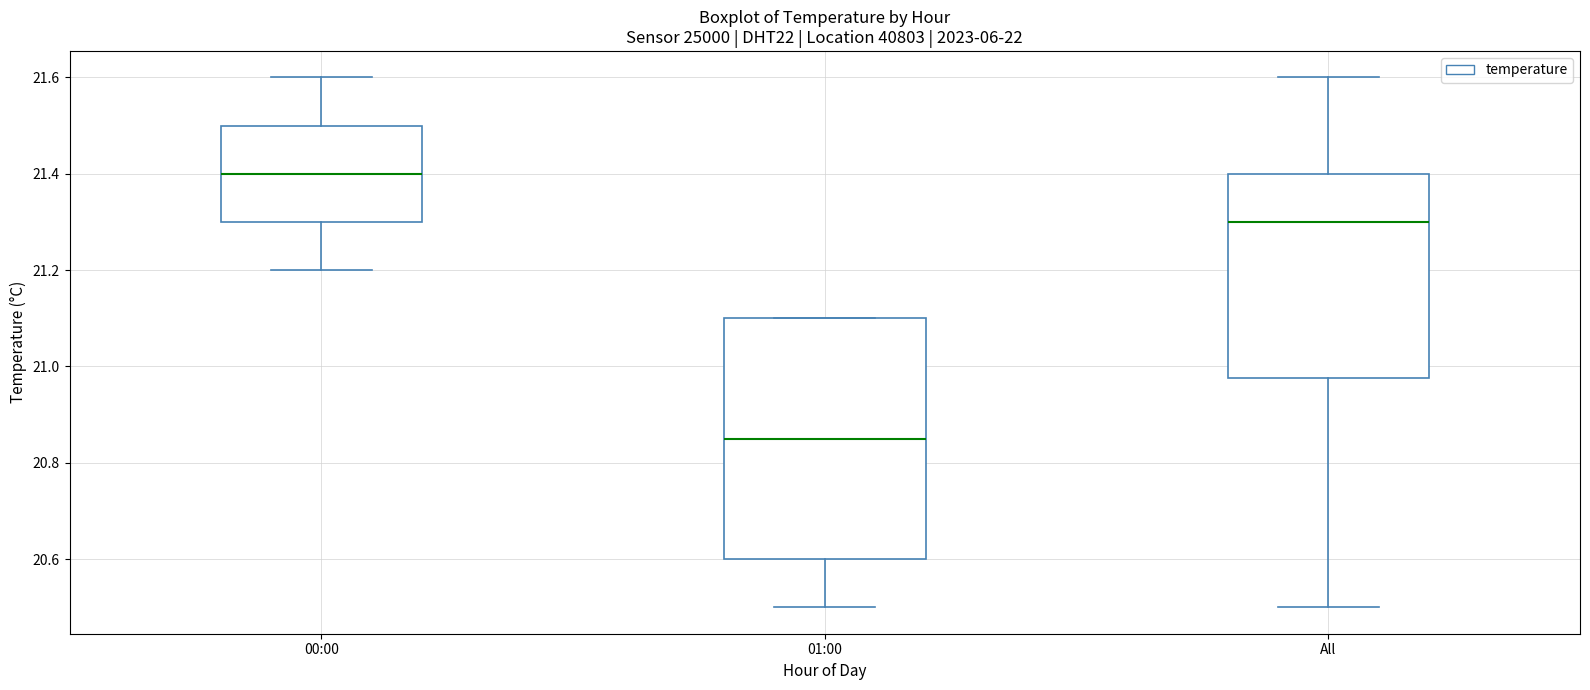

Reading left to right, read every box against the y-axis: the position of its median line, the range the box covers, and the ends of its whiskers. The values are not printed on the chart, so give them approximately, as read against the axis.

00:00: median 21.40, box 21.30 to 21.50, whiskers 21.20 to 21.60
01:00: median 20.86, box 20.60 to 21.10, whiskers 20.50 to 21.10
All: median 21.30, box 20.98 to 21.40, whiskers 20.50 to 21.60